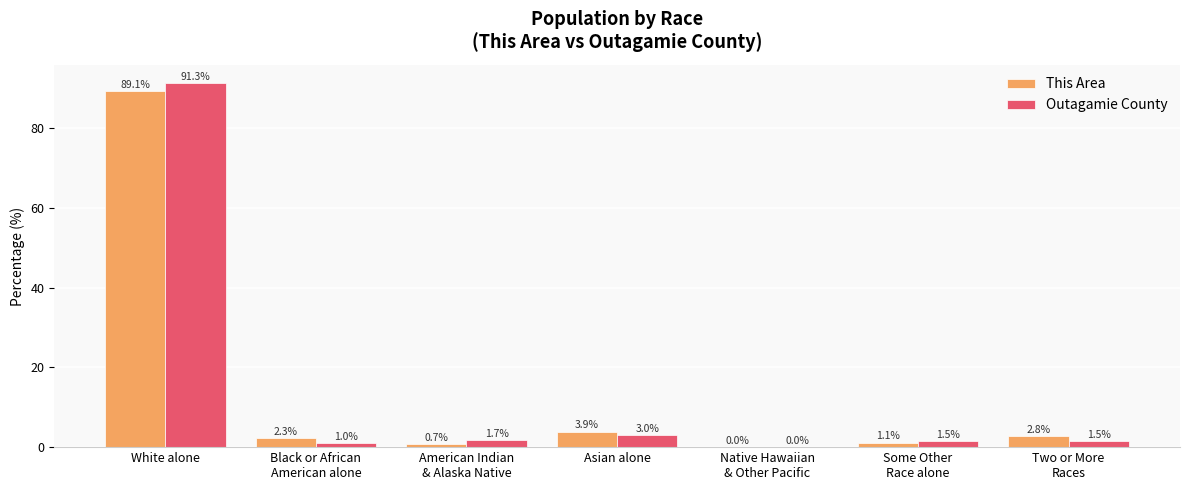

What is the sum of all This Area values?

100.0